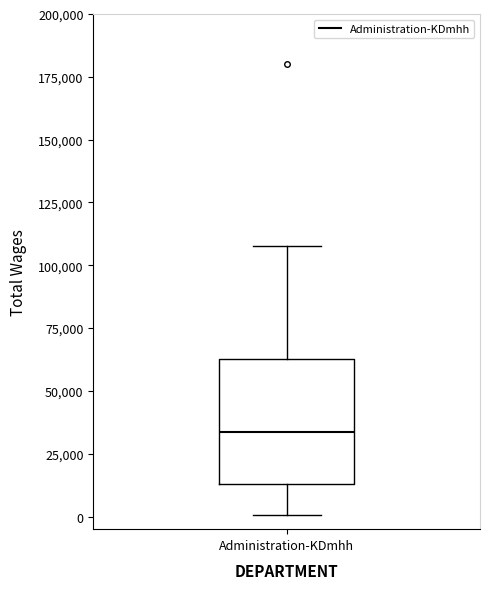

Where is the lower edge of the box for Administration-KDmhh on the y-axis? The values are not printed on the chart, so give them approximately, as read against the axis.

15000